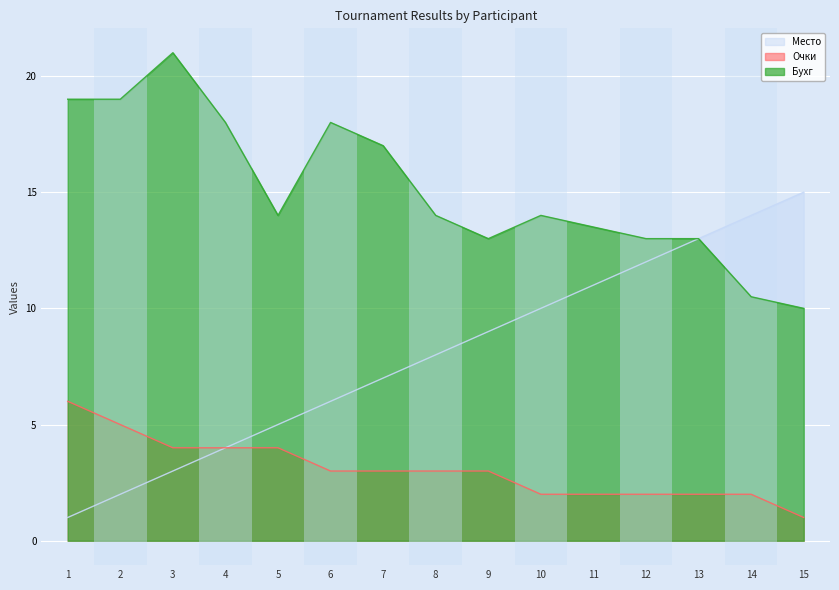

Rank the categories by Место value from highest to lowest.

15, 14, 13, 12, 11, 10, 9, 8, 7, 6, 5, 4, 3, 2, 1